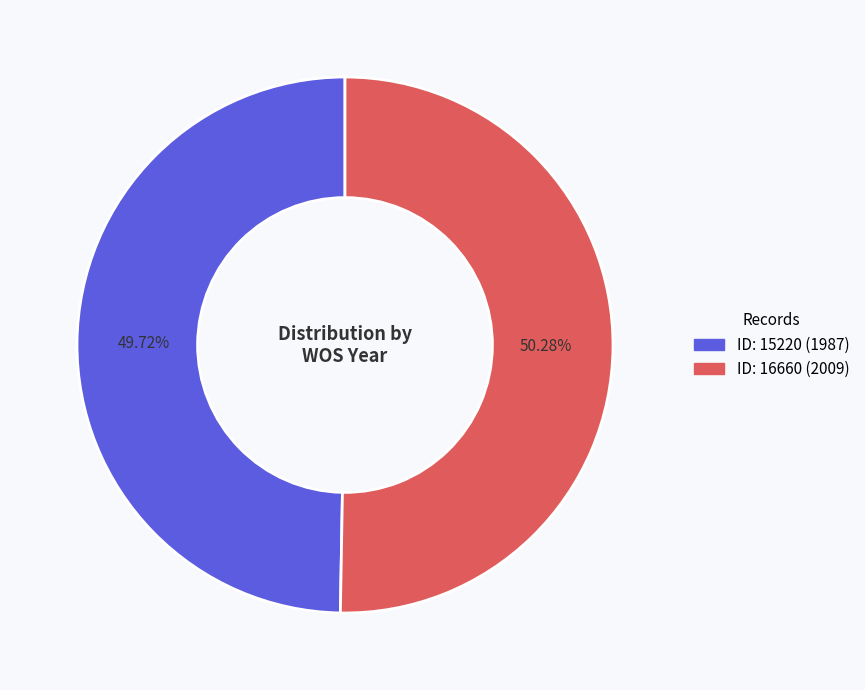

Is there any slice that represents more than half of the pie?

Yes